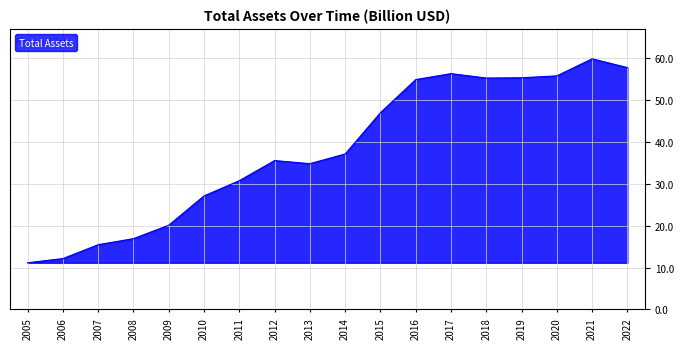

How many lines are shown in the chart?

1